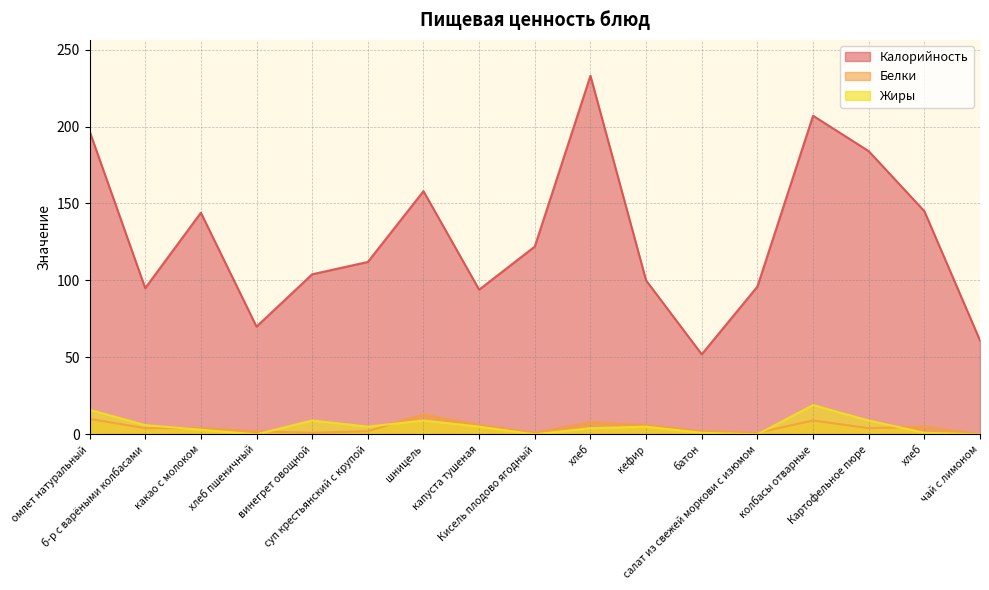

Reading right to left, extract all data points from this chart.

Калорийность: 61	145	184	207	96	52	100	233	122	94	158	112	104	70	144	95	197
Белки: 0	5	4	9	1	2	6	8	1	6	13	2	1	2	4	4	10
Жиры: 0	1	9	19	0	1	5	4	0	5	9	5	9	0	3	6	16